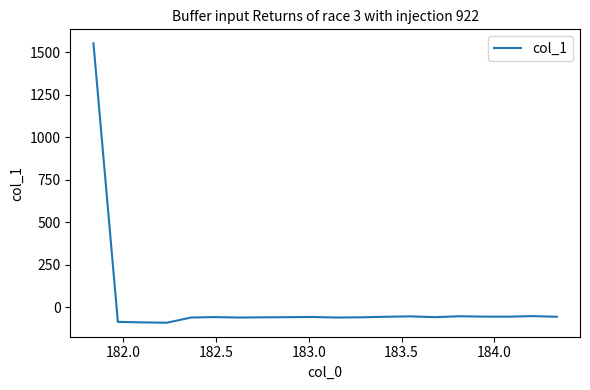

What is the difference between the maximum and minimum values?

1645.7